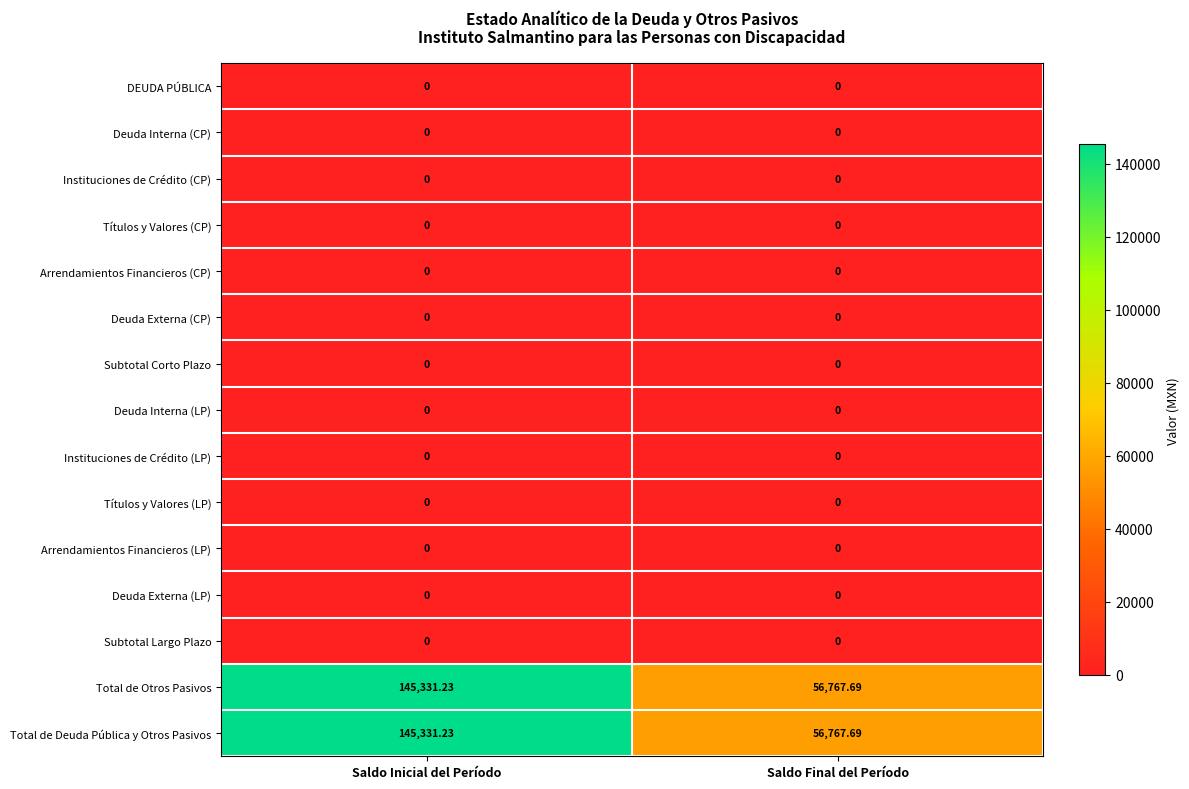

Reading left to right, transcribe all the data shown in this chart.

DEUDA PÚBLICA: Saldo Inicial del Período=0.0	Saldo Final del Período=0.0
Deuda Interna (CP): Saldo Inicial del Período=0.0	Saldo Final del Período=0.0
Instituciones de Crédito (CP): Saldo Inicial del Período=0.0	Saldo Final del Período=0.0
Títulos y Valores (CP): Saldo Inicial del Período=0.0	Saldo Final del Período=0.0
Arrendamientos Financieros (CP): Saldo Inicial del Período=0.0	Saldo Final del Período=0.0
Deuda Externa (CP): Saldo Inicial del Período=0.0	Saldo Final del Período=0.0
Subtotal Corto Plazo: Saldo Inicial del Período=0.0	Saldo Final del Período=0.0
Deuda Interna (LP): Saldo Inicial del Período=0.0	Saldo Final del Período=0.0
Instituciones de Crédito (LP): Saldo Inicial del Período=0.0	Saldo Final del Período=0.0
Títulos y Valores (LP): Saldo Inicial del Período=0.0	Saldo Final del Período=0.0
Arrendamientos Financieros (LP): Saldo Inicial del Período=0.0	Saldo Final del Período=0.0
Deuda Externa (LP): Saldo Inicial del Período=0.0	Saldo Final del Período=0.0
Subtotal Largo Plazo: Saldo Inicial del Período=0.0	Saldo Final del Período=0.0
Total de Otros Pasivos: Saldo Inicial del Período=145331.2	Saldo Final del Período=56767.7
Total de Deuda Pública y Otros Pasivos: Saldo Inicial del Período=145331.2	Saldo Final del Período=56767.7